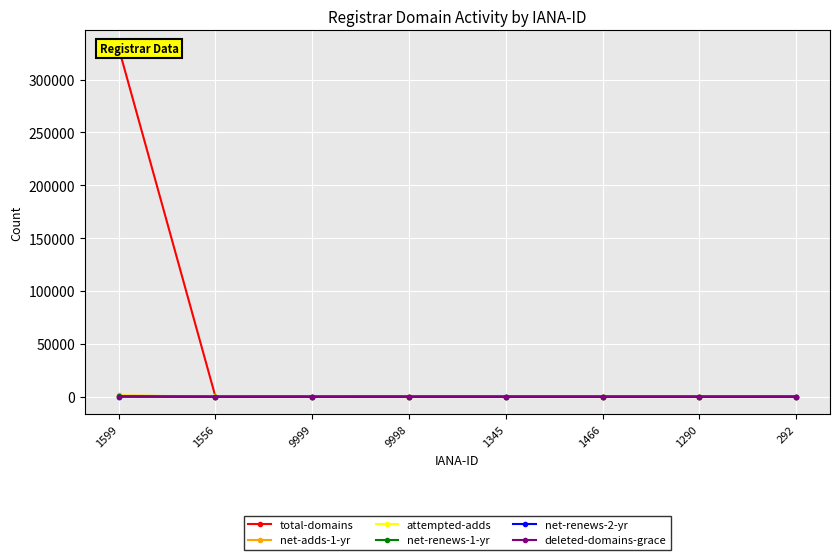

True or false: total-domains and attempted-adds intersect in this chart.

True